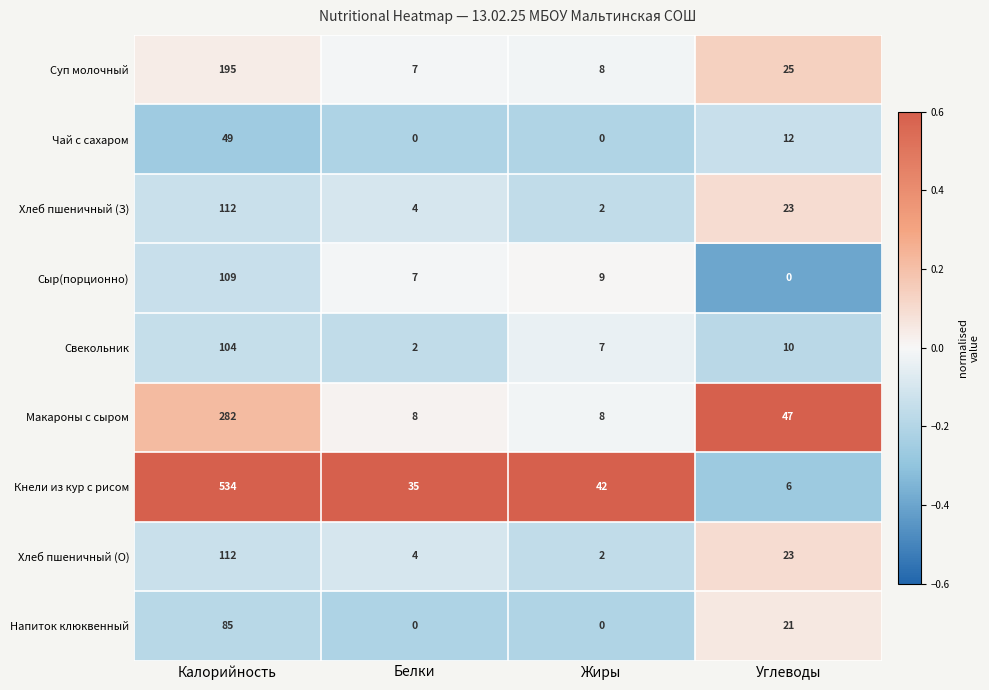

At how many categories does at least one series exceed 0?

4